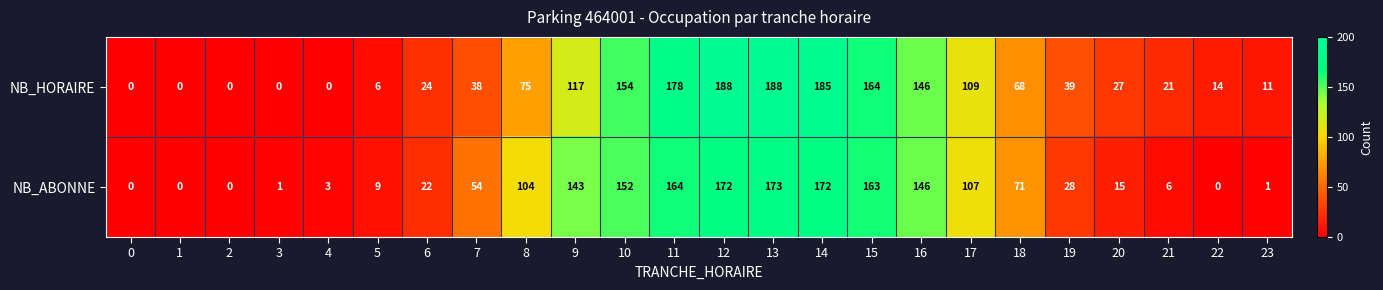

True or false: NB_HORAIRE has a value of -123 at 2.

False